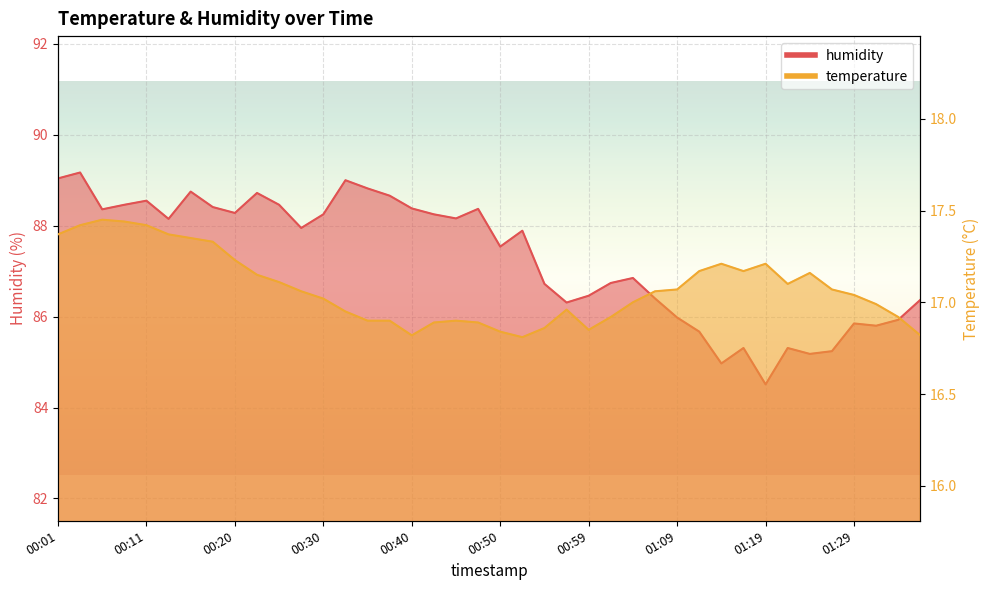

Where is the first local maximum for humidity?

00:03